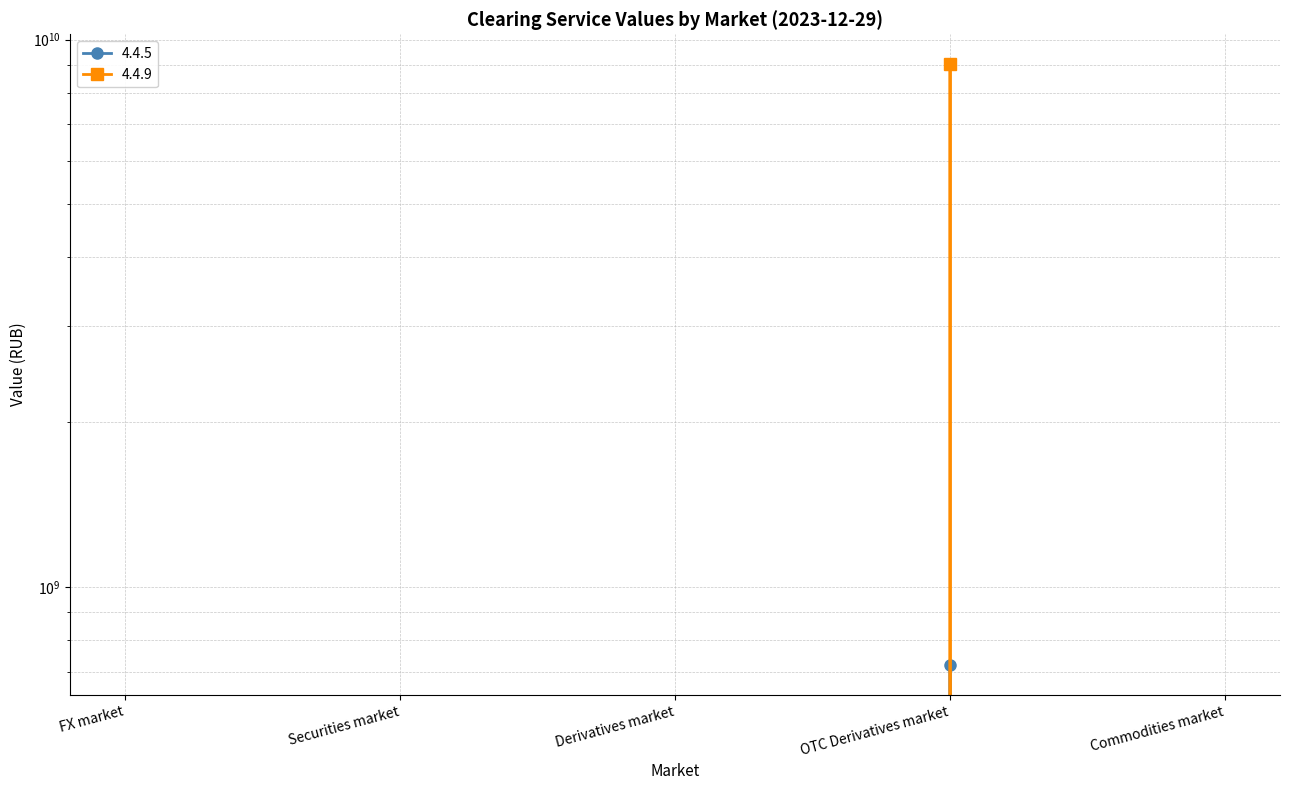

True or false: 4.4.9 has a value of -4434285145.6 at FX market.

False